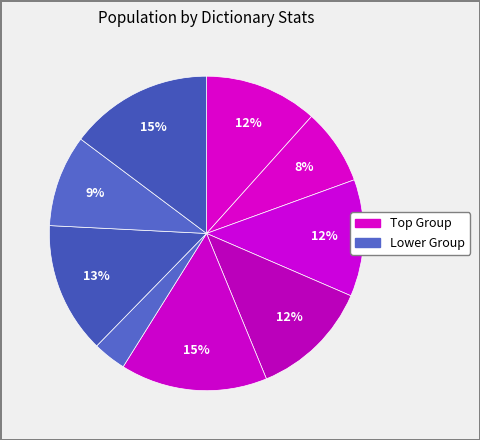

How many segments does this pie chart have?

9